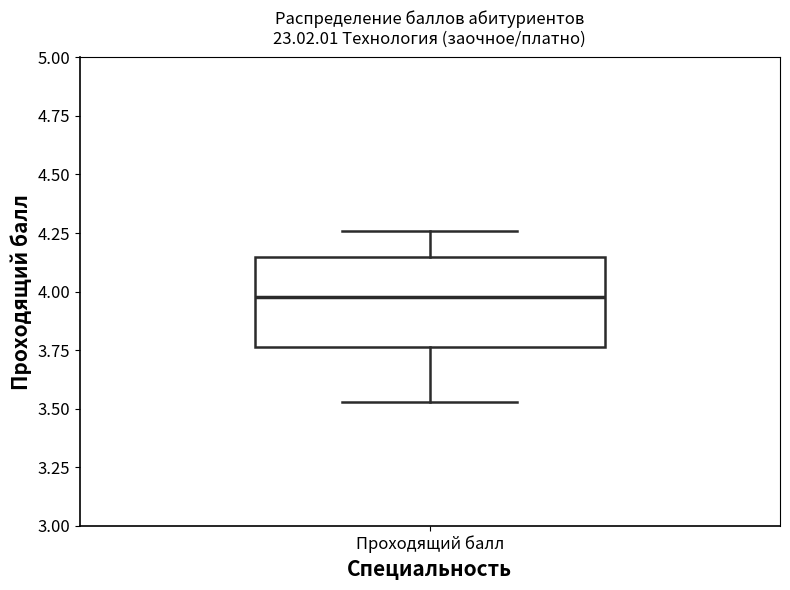

Transcribe this box plot: give where the median line is, the range the box spans, and where the two whiskers end, as read against the y-axis. The values are not printed on the chart, so give them approximately, as read against the axis.

median 4.00, box 3.75 to 4.15, whiskers 3.55 to 4.25